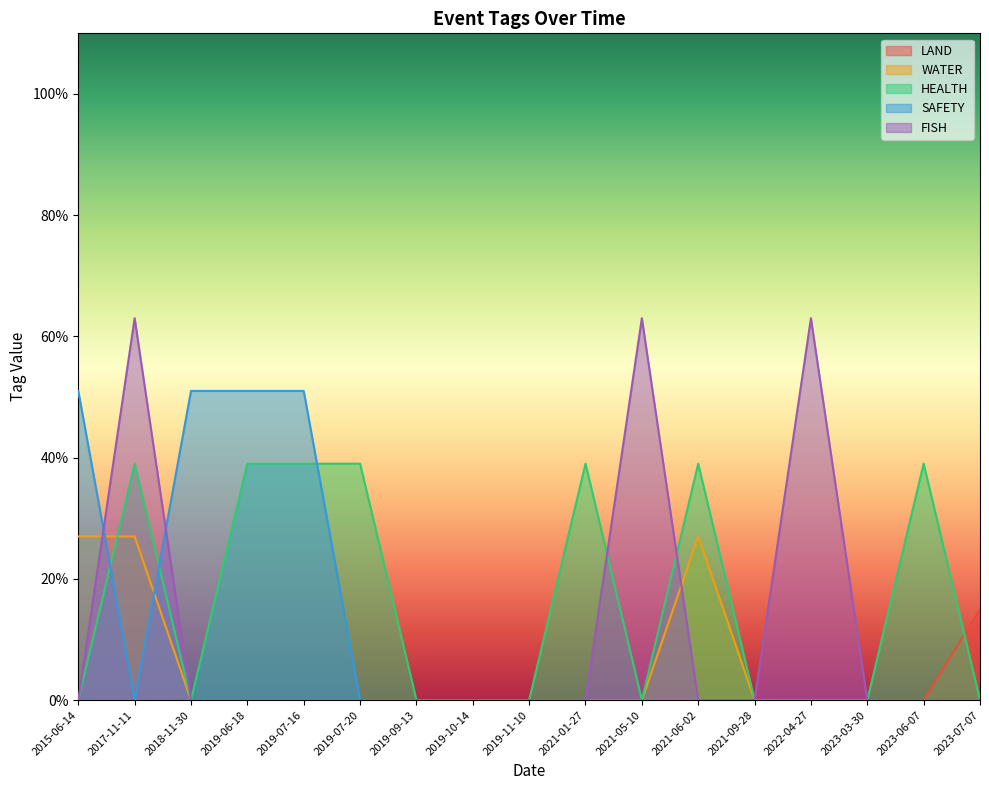

Reading left to right, what are all the values shown in this chart?

LAND: 2015-06-14=0.0	2017-11-11=0.0	2018-11-30=0.0	2019-06-18=0.0	2019-07-16=0.0	2019-07-20=0.0	2019-09-13=0.0	2019-10-14=0.0	2019-11-10=0.0	2021-01-27=0.0	2021-05-10=0.0	2021-06-02=0.0	2021-09-28=0.0	2022-04-27=0.0	2023-03-30=0.0	2023-06-07=0.0	2023-07-07=0.1
WATER: 2015-06-14=0.3	2017-11-11=0.3	2018-11-30=0.0	2019-06-18=0.0	2019-07-16=0.0	2019-07-20=0.0	2019-09-13=0.0	2019-10-14=0.0	2019-11-10=0.0	2021-01-27=0.0	2021-05-10=0.0	2021-06-02=0.3	2021-09-28=0.0	2022-04-27=0.0	2023-03-30=0.0	2023-06-07=0.0	2023-07-07=0.0
HEALTH: 2015-06-14=0.0	2017-11-11=0.4	2018-11-30=0.0	2019-06-18=0.4	2019-07-16=0.4	2019-07-20=0.4	2019-09-13=0.0	2019-10-14=0.0	2019-11-10=0.0	2021-01-27=0.4	2021-05-10=0.0	2021-06-02=0.4	2021-09-28=0.0	2022-04-27=0.0	2023-03-30=0.0	2023-06-07=0.4	2023-07-07=0.0
SAFETY: 2015-06-14=0.5	2017-11-11=0.0	2018-11-30=0.5	2019-06-18=0.5	2019-07-16=0.5	2019-07-20=0.0	2019-09-13=0.0	2019-10-14=0.0	2019-11-10=0.0	2021-01-27=0.0	2021-05-10=0.0	2021-06-02=0.0	2021-09-28=0.0	2022-04-27=0.0	2023-03-30=0.0	2023-06-07=0.0	2023-07-07=0.0
FISH: 2015-06-14=0.0	2017-11-11=0.6	2018-11-30=0.0	2019-06-18=0.0	2019-07-16=0.0	2019-07-20=0.0	2019-09-13=0.0	2019-10-14=0.0	2019-11-10=0.0	2021-01-27=0.0	2021-05-10=0.6	2021-06-02=0.0	2021-09-28=0.0	2022-04-27=0.6	2023-03-30=0.0	2023-06-07=0.0	2023-07-07=0.0